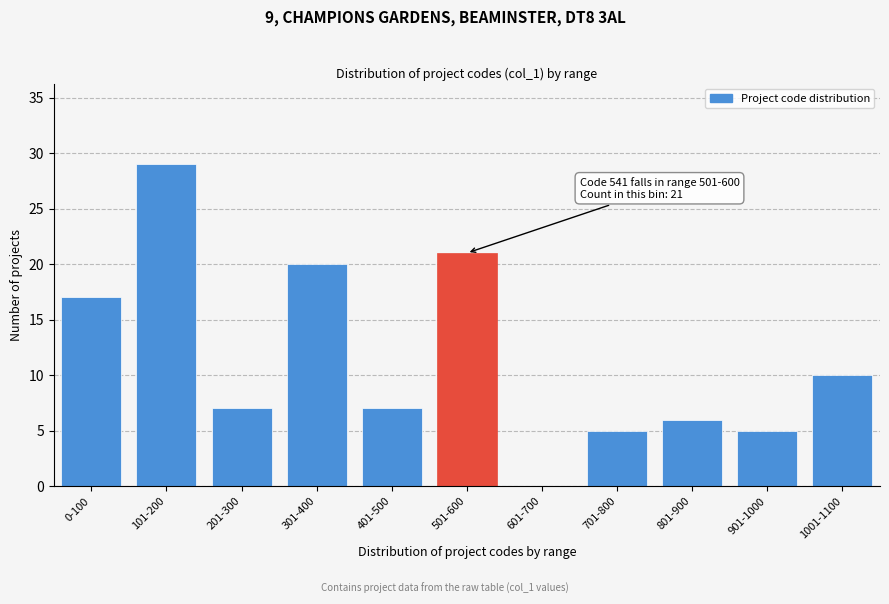

Reading left to right, transcribe all the data shown in this chart.

0-100=17	101-200=29	201-300=7	301-400=20	401-500=7	501-600=21	601-700=0	701-800=5	801-900=6	901-1000=5	1001-1100=10